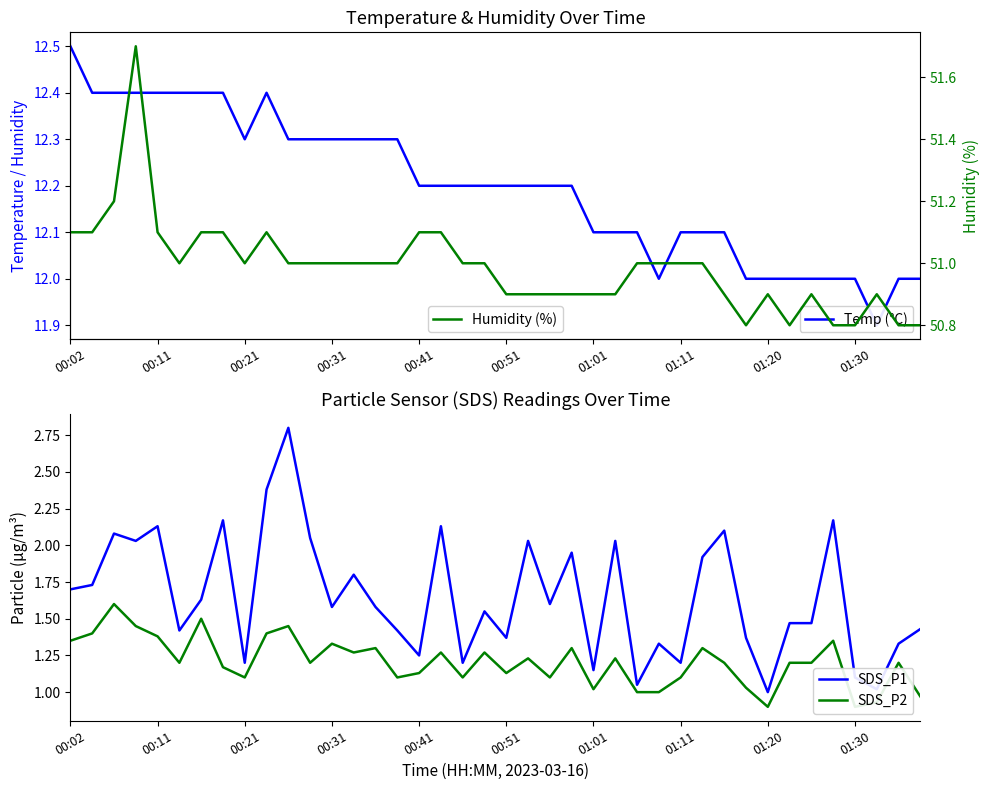

What is the minimum value for SDS_P1?

1.0